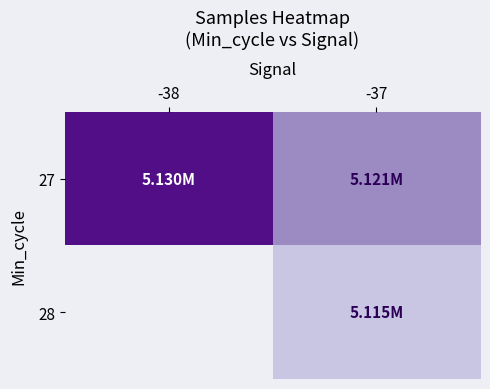

Between -38 and -37, which series saw the biggest shift?

27